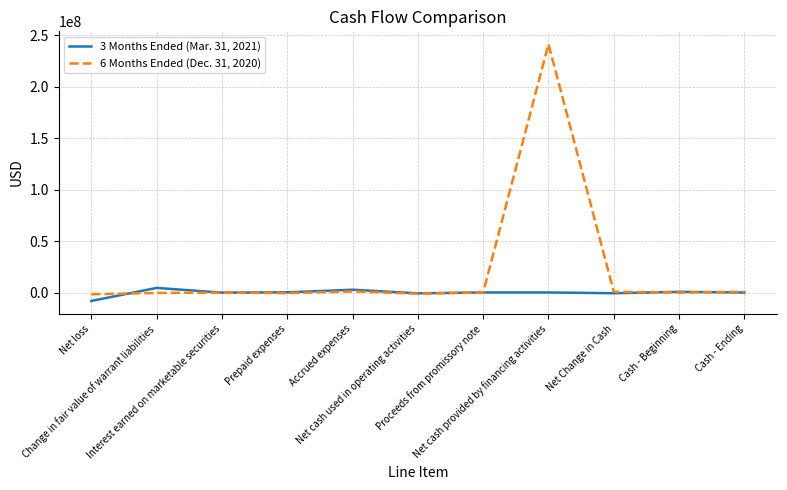

What is the difference between the maximum and second lowest values in the 6 Months Ended (Dec. 31, 2020) series?

242635936